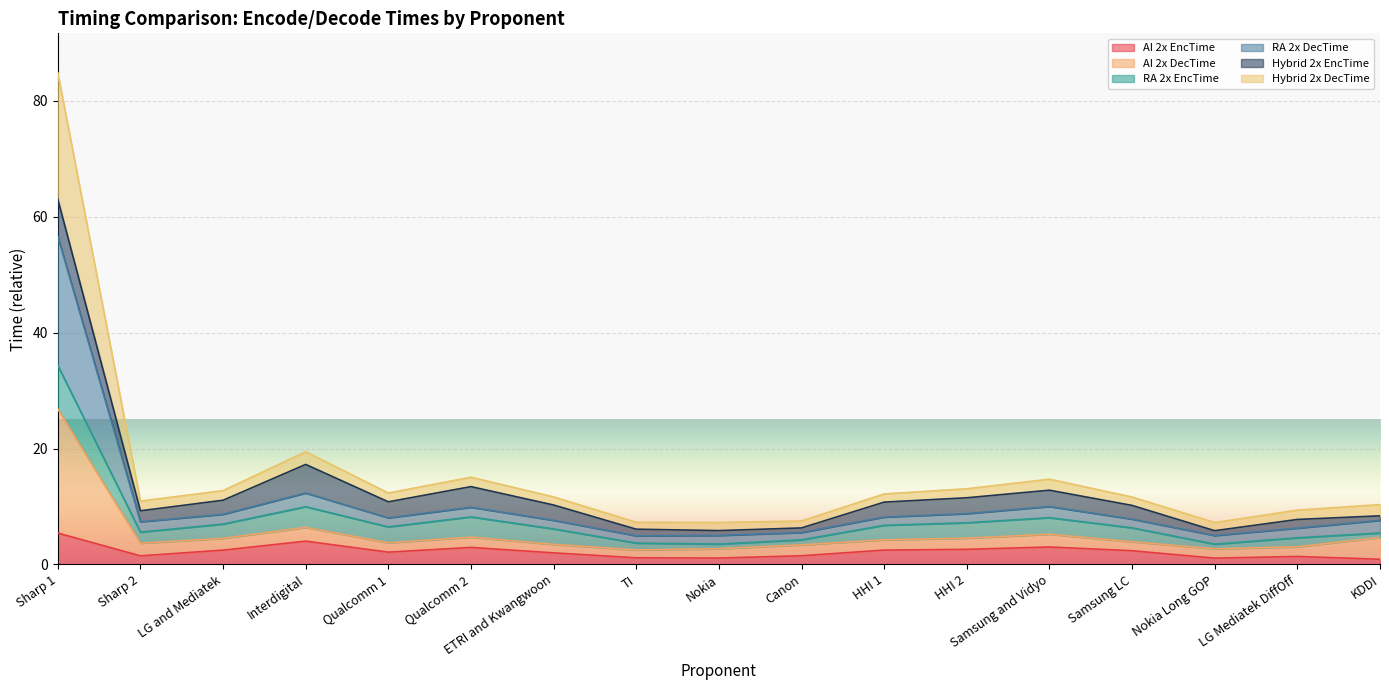

What is the label of the 3rd point from the right?

Nokia Long GOP